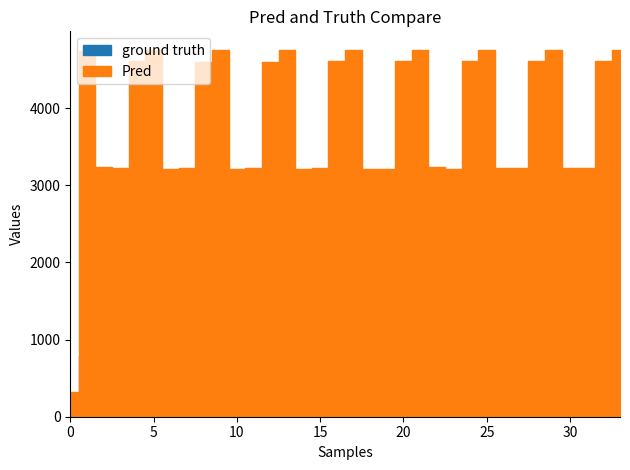

How many positive values does the ground truth series have?

33